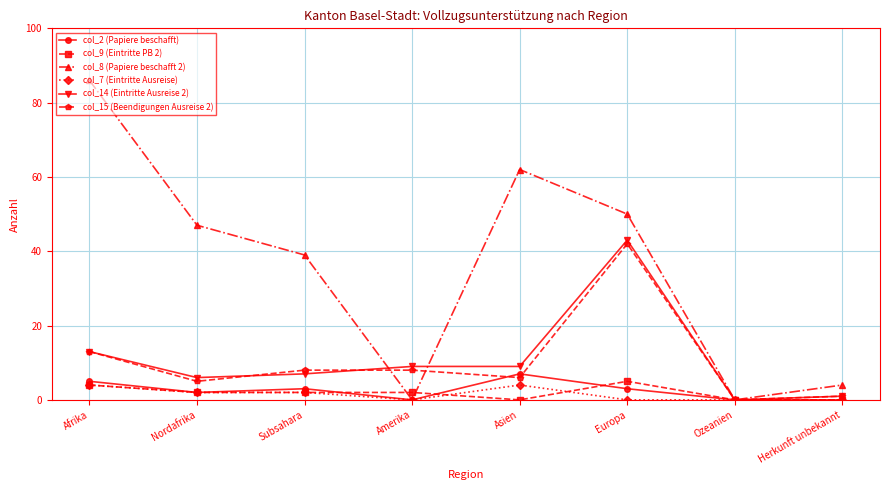

The col_15 (Beendigungen Ausreise 2) series shows 1 at Herkunft unbekannt. True or false?

True